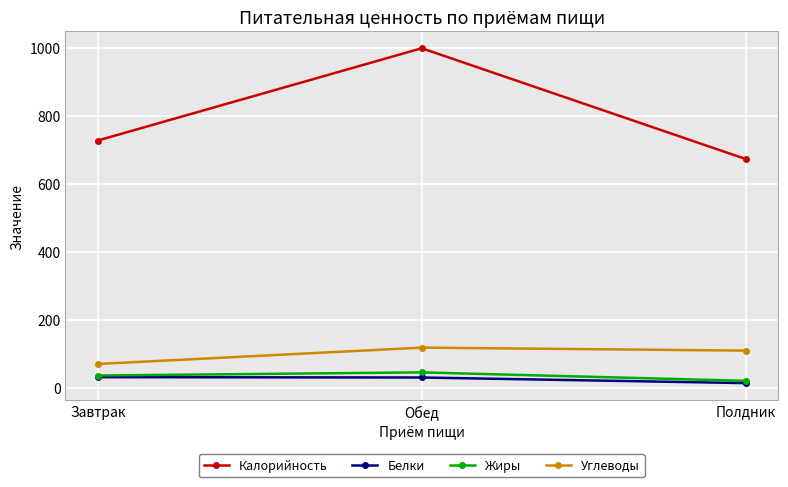

What is the sum of all Калорийность values?

2400.3